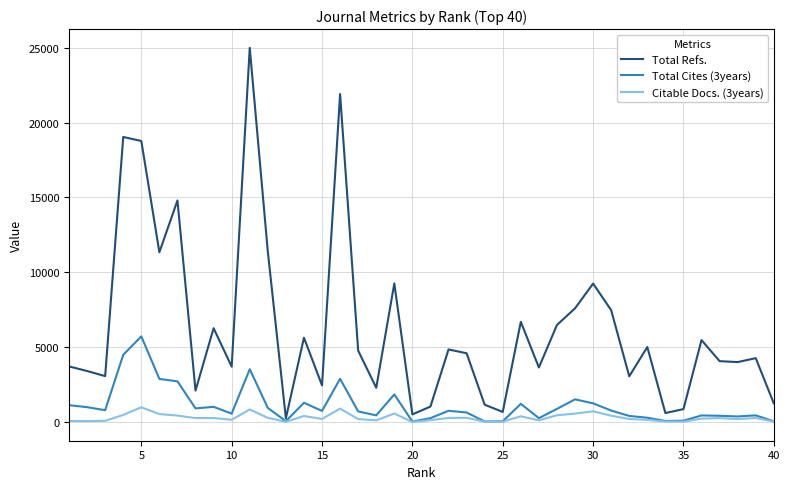

What is the greatest value displayed?

24994